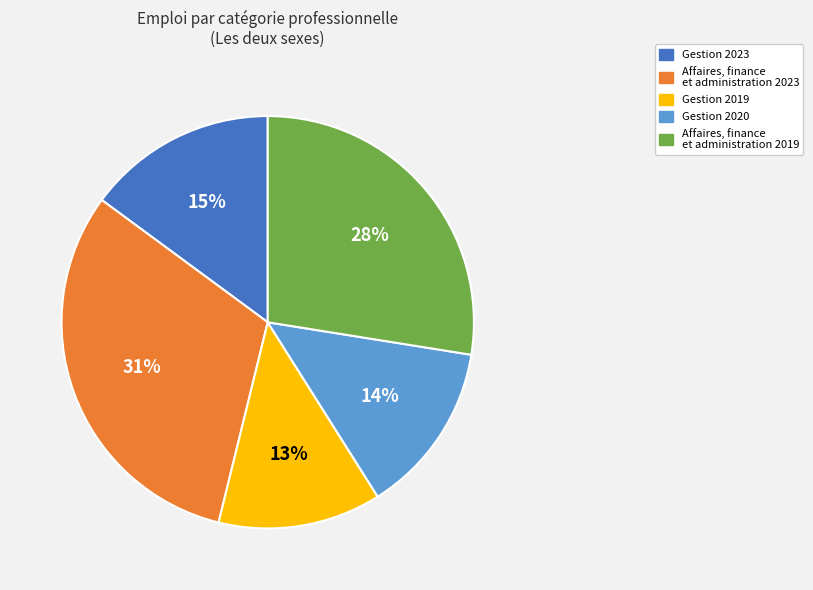

Is there a majority slice in this chart?

No